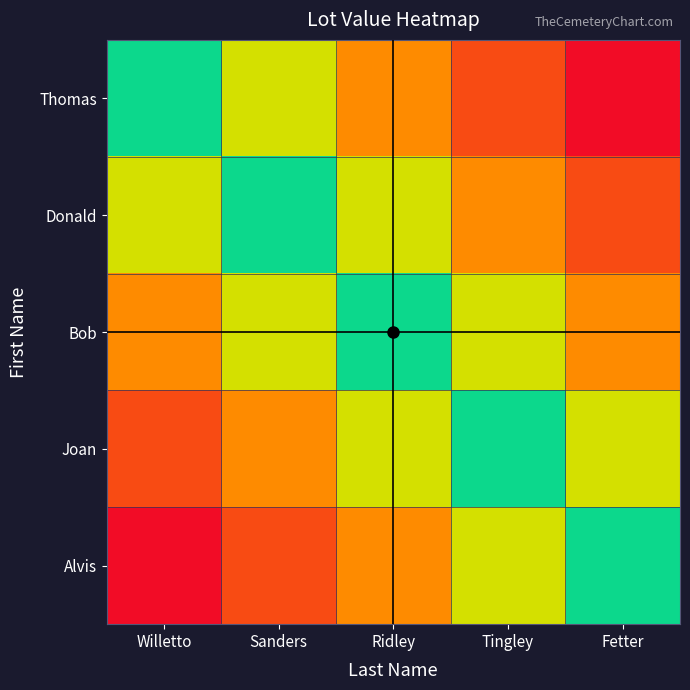

How many distinct data groups are displayed?

5